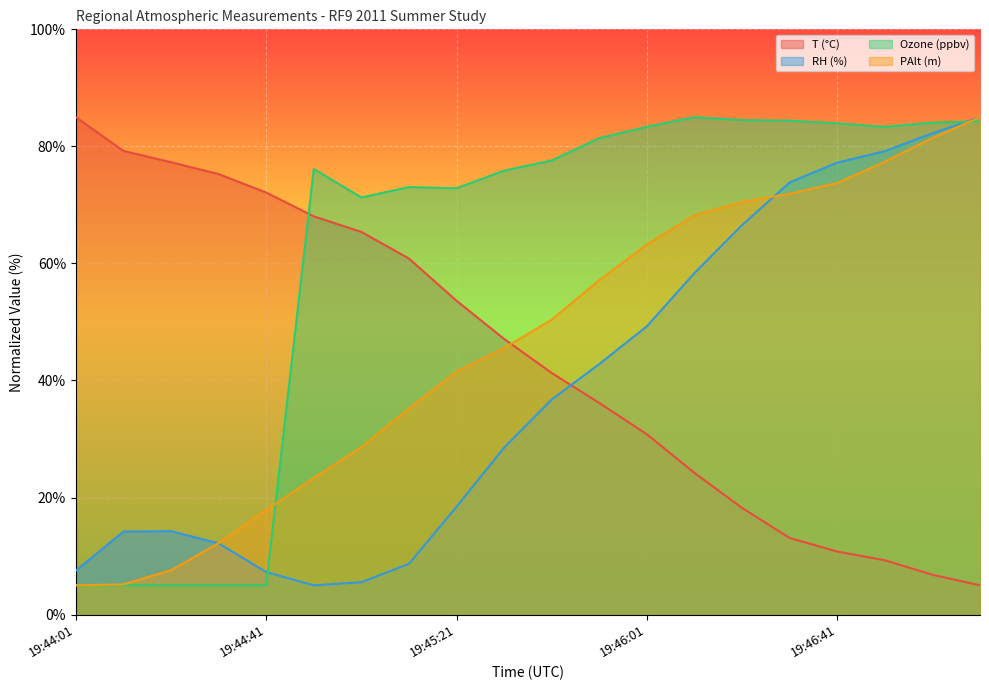

Which has a higher value, 19:45:21 or 19:44:51?

19:44:51